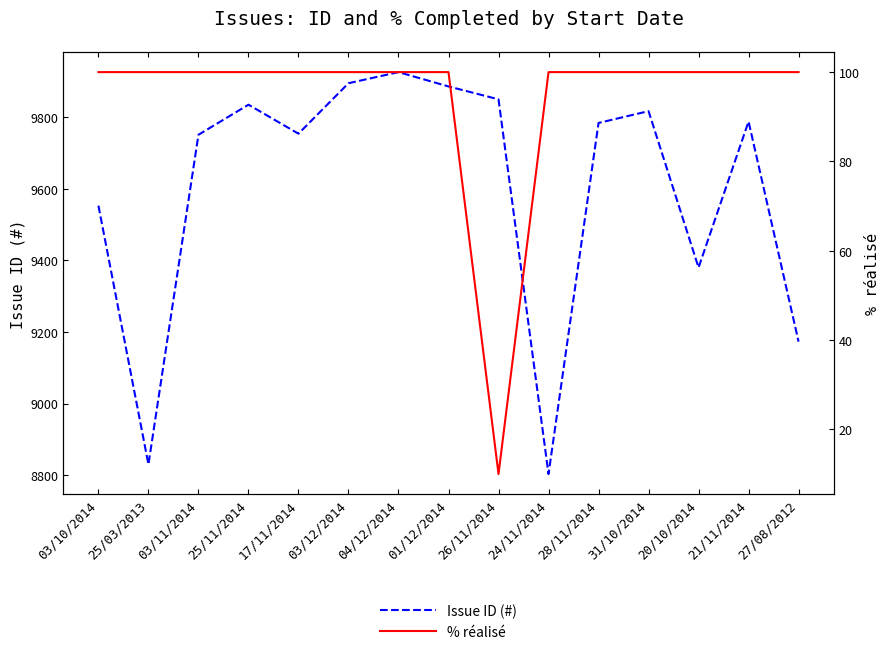

What are all the series names shown in the legend?

Issue ID (#), % réalisé